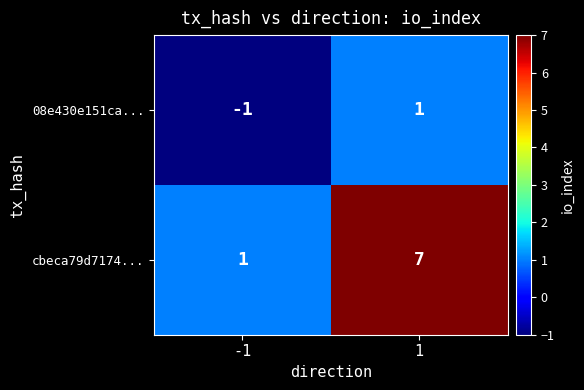

Between -1 and 1, which series saw the biggest shift?

cbeca79d7174...